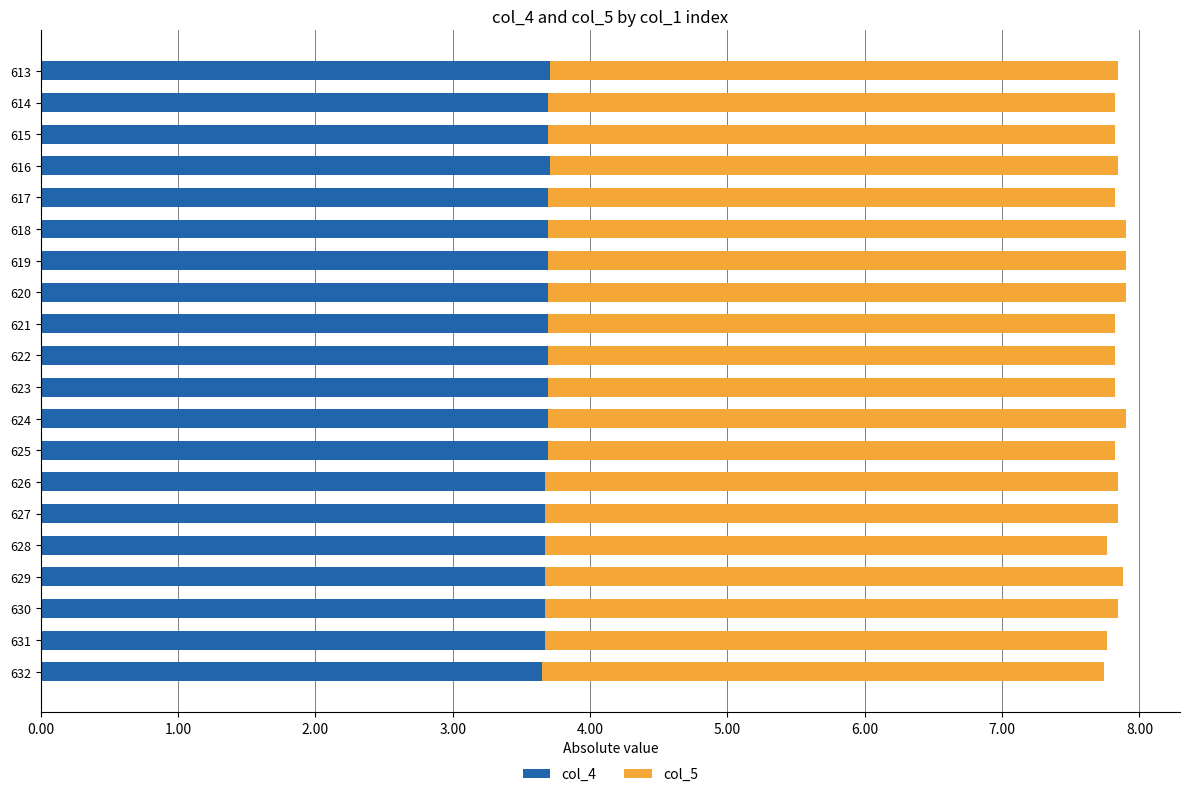

What is the total value across all series at 614?

7.8